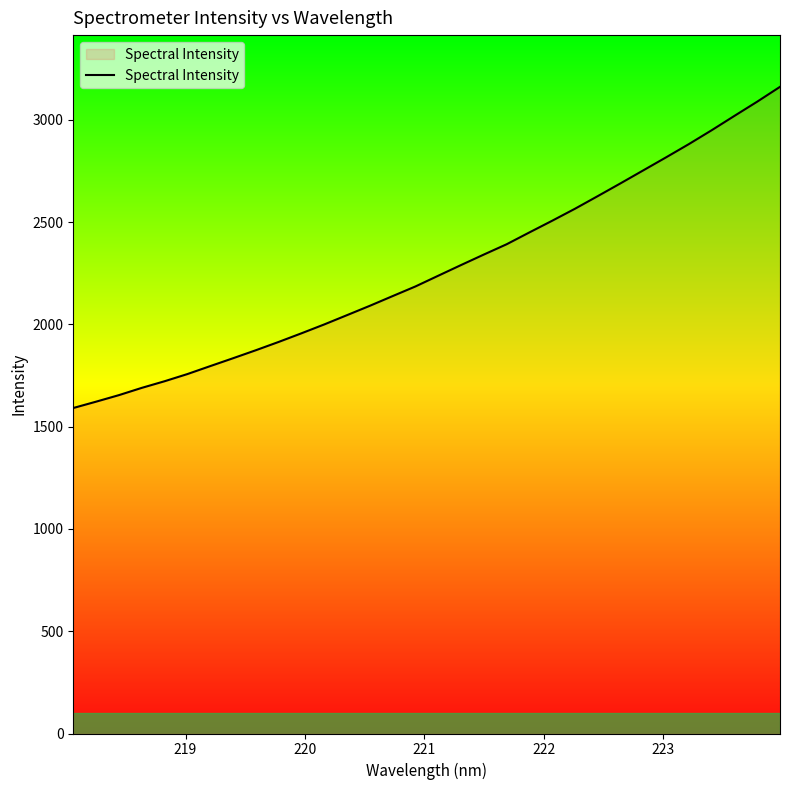

True or false: the data has more than 0 interior local peaks.

False